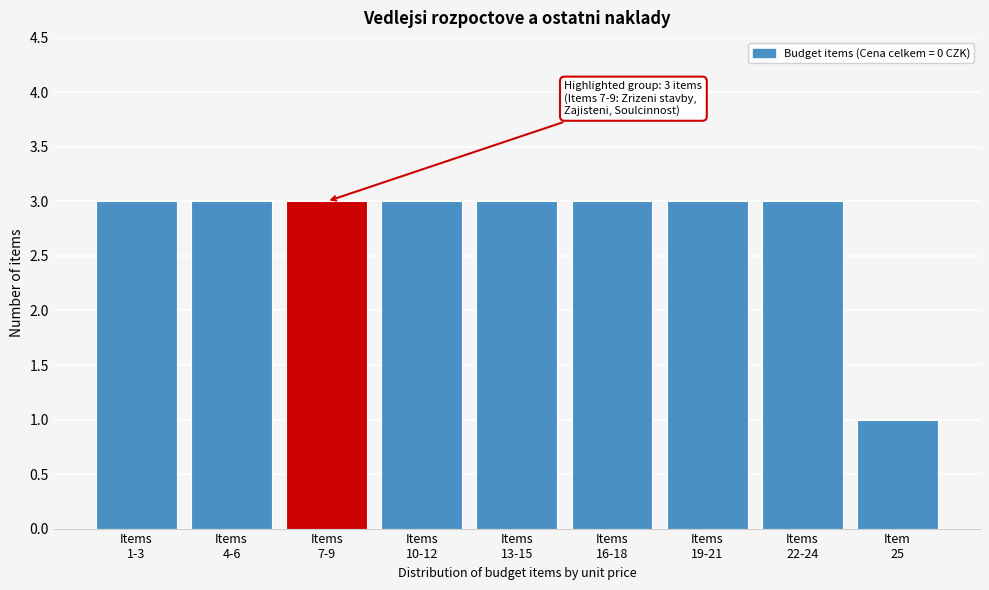

Reading left to right, transcribe all the data shown in this chart.

3	3	3	3	3	3	3	3	1